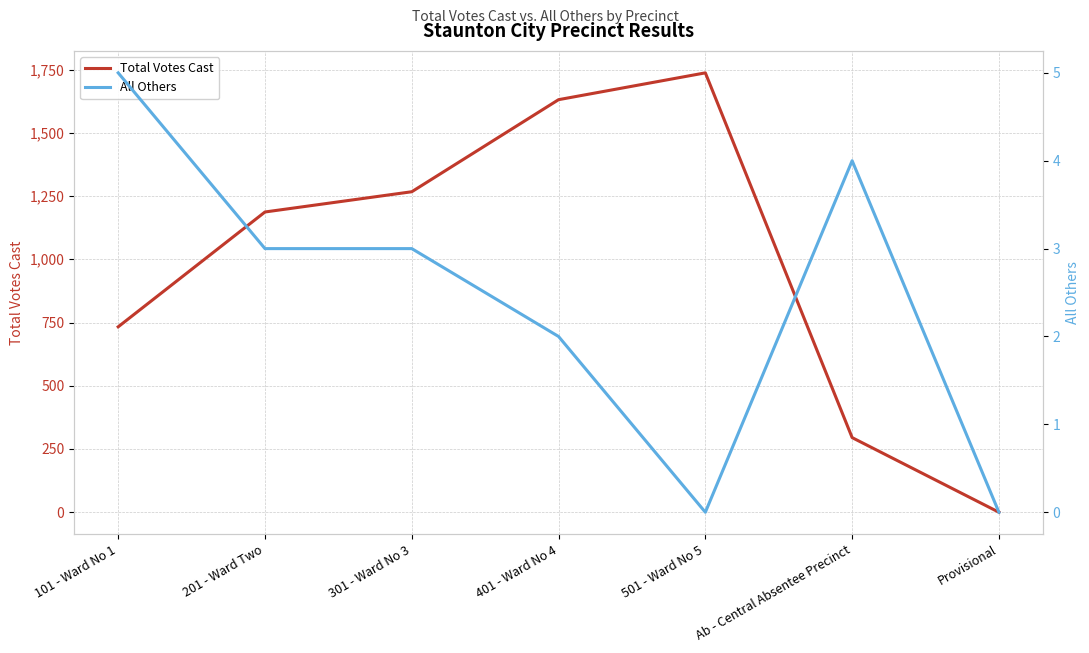

What is the sum of all Total Votes Cast values?

6850